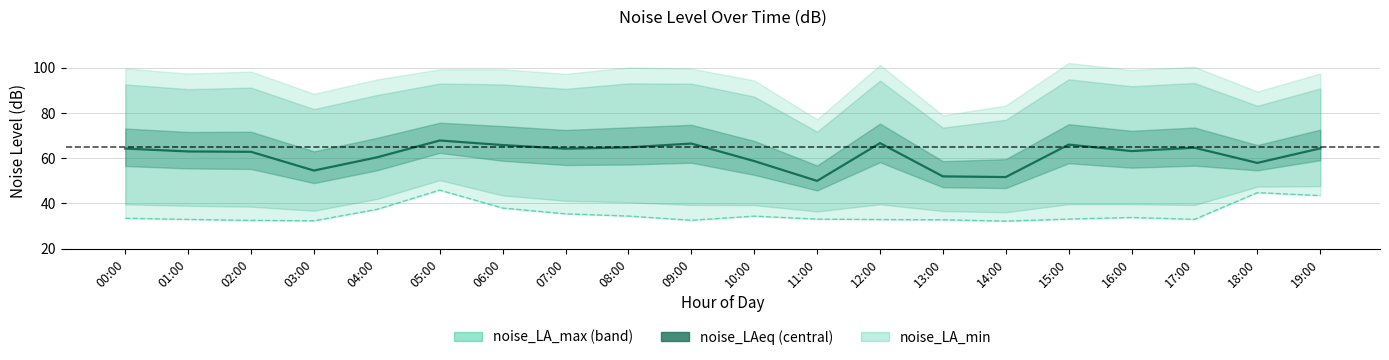

What is the minimum value shown in the chart?

32.1